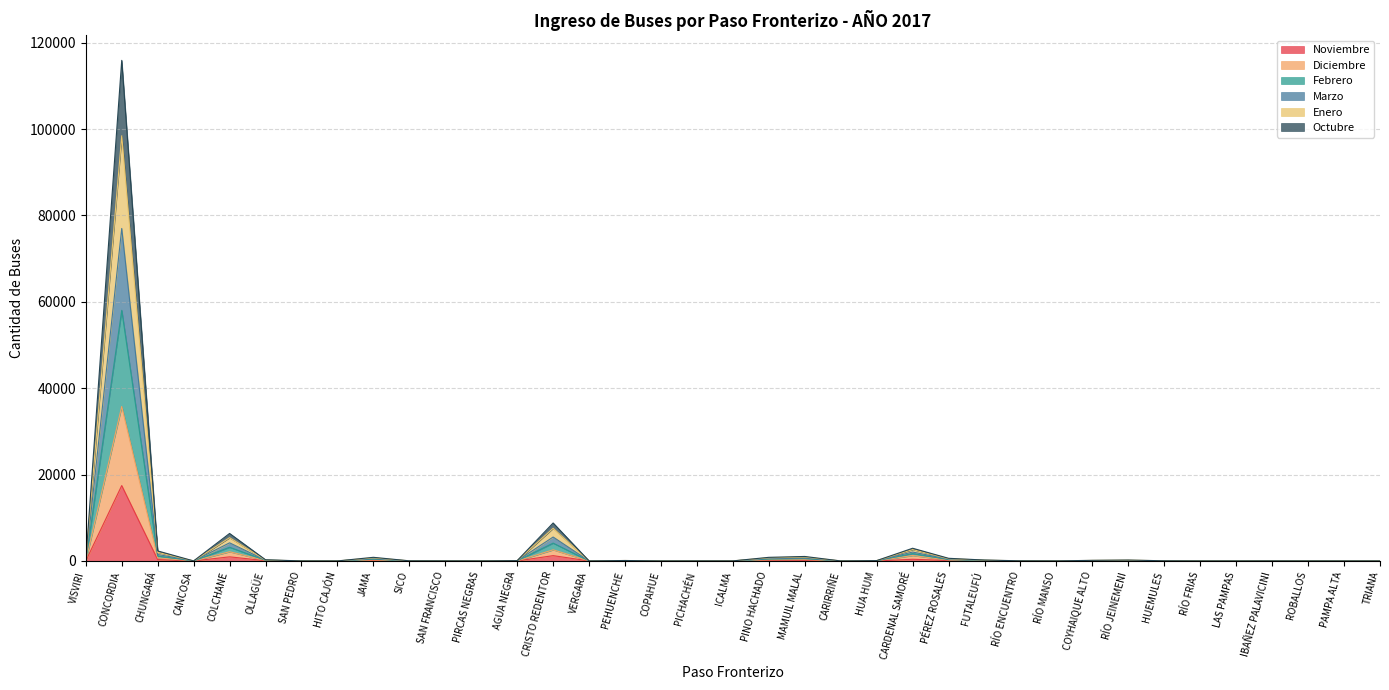

What are all the series names shown in the legend?

Noviembre, Diciembre, Febrero, Marzo, Enero, Octubre